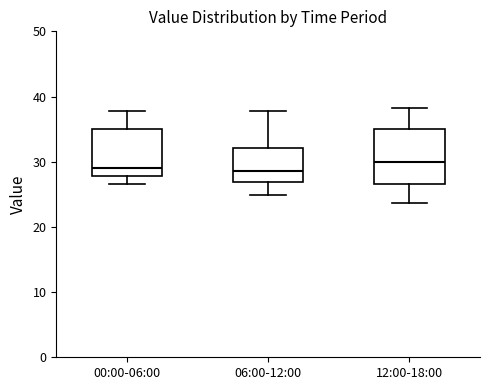

Reading left to right, transcribe this box plot: for each box, give where its median line is, the range the box spans, and where its two whiskers end, as read against the y-axis. The values are not printed on the chart, so give them approximately, as read against the axis.

00:00-06:00: median 29, box 28 to 35, whiskers 27 to 38
06:00-12:00: median 29, box 27 to 32, whiskers 25 to 38
12:00-18:00: median 30, box 27 to 35, whiskers 24 to 38